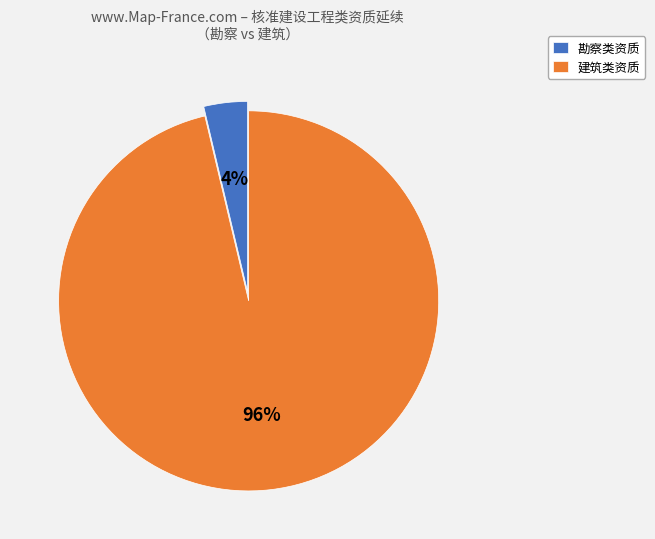

What is the smallest slice in the pie chart?

勘察类资质